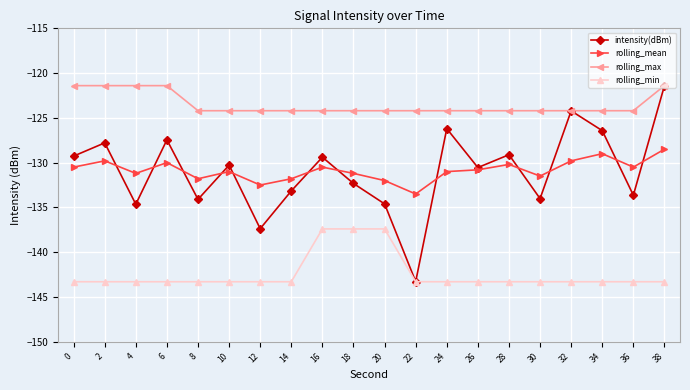

At 20, list the series in order from largest to smallest.

rolling_max, rolling_mean, intensity(dBm), rolling_min